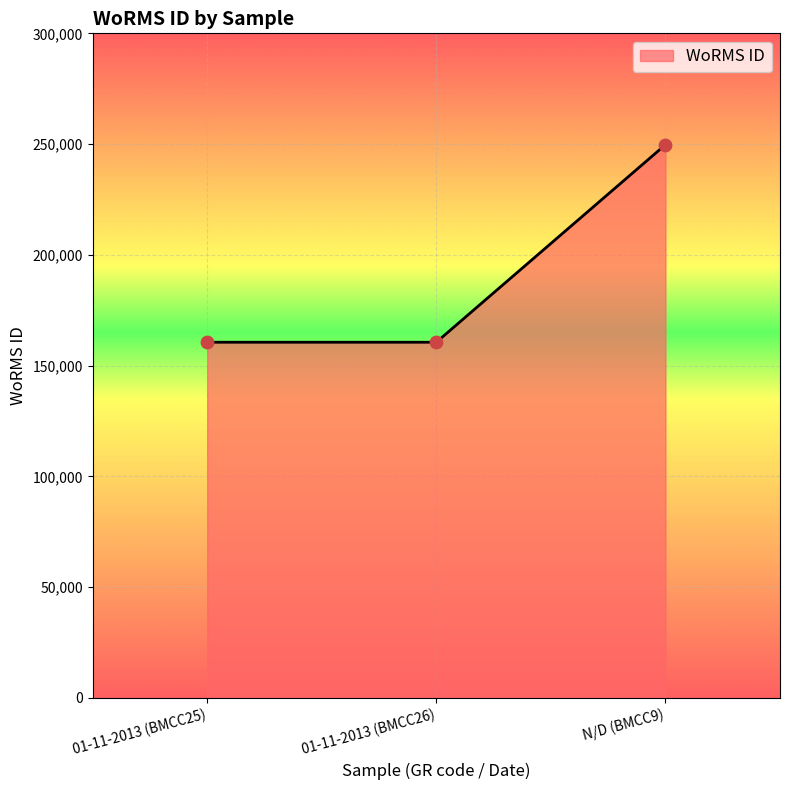

What is the ratio of the value at N/D (BMCC9) to the value at 01-11-2013 (BMCC25)?

1.6